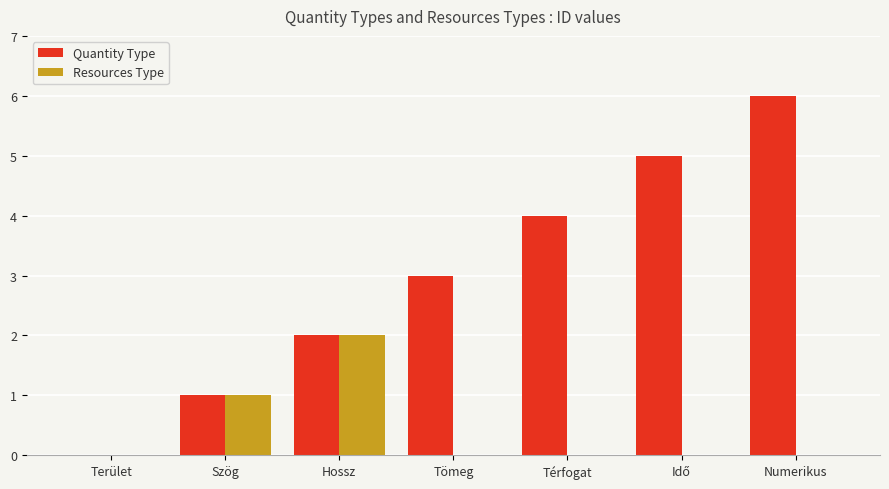

The Resources Type series shows 2 at Hossz. True or false?

True